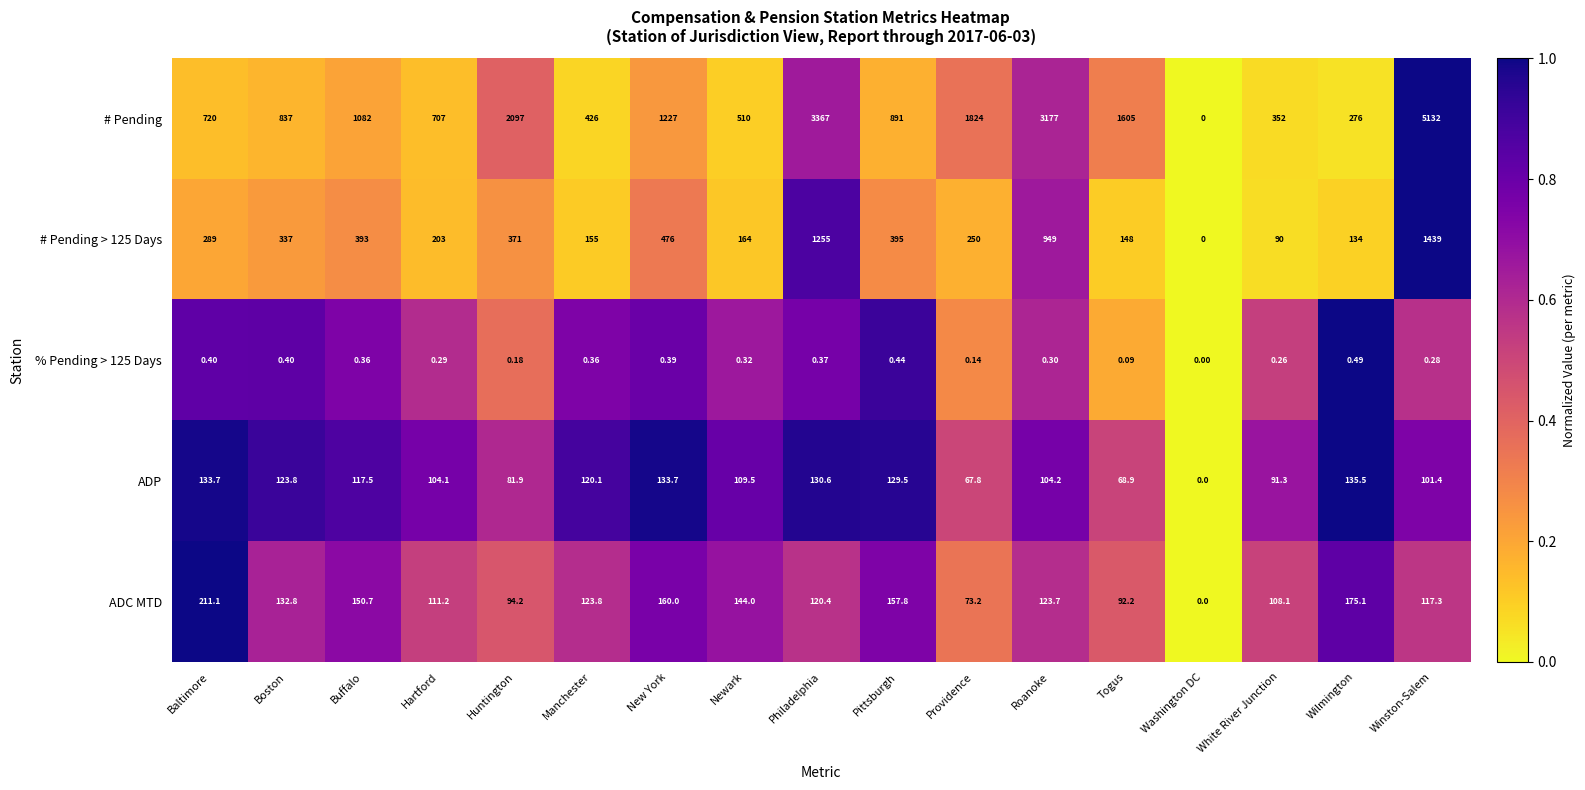

Which category has the highest value across all series?

Winston-Salem